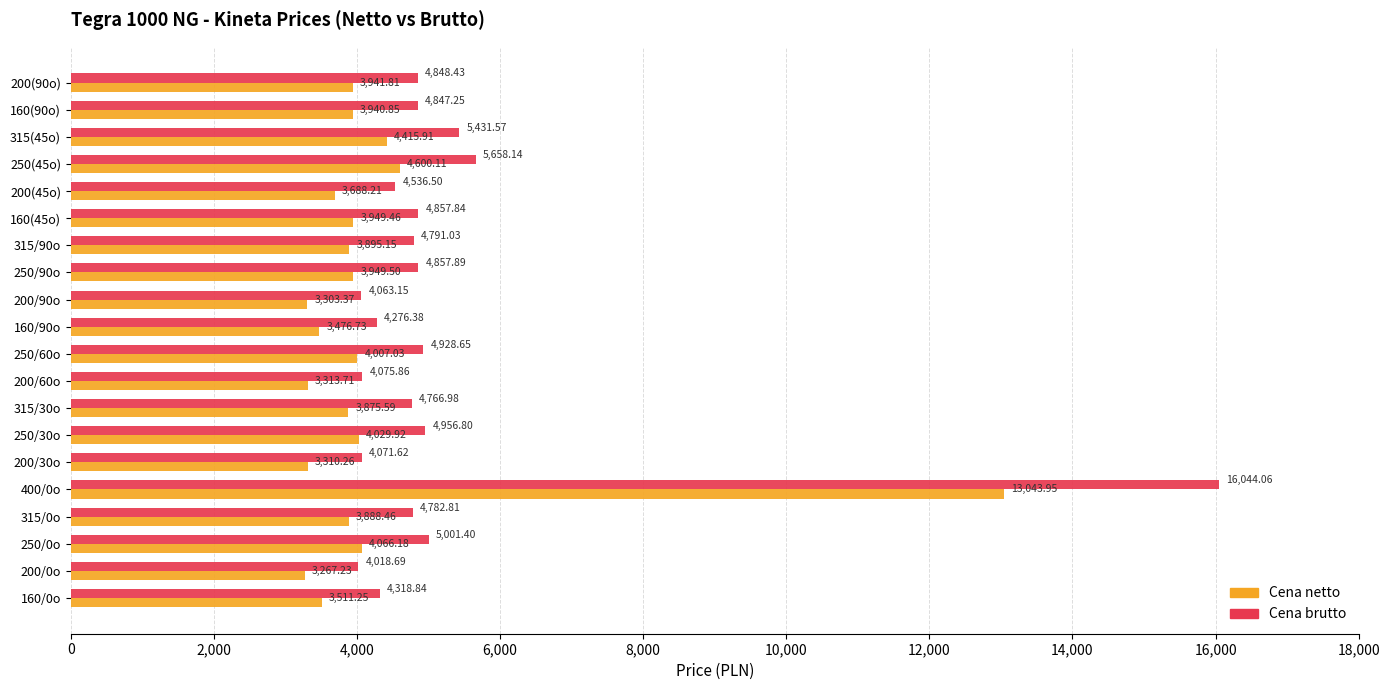

List the series in order of their overall mean, lowest first.

Cena netto, Cena brutto